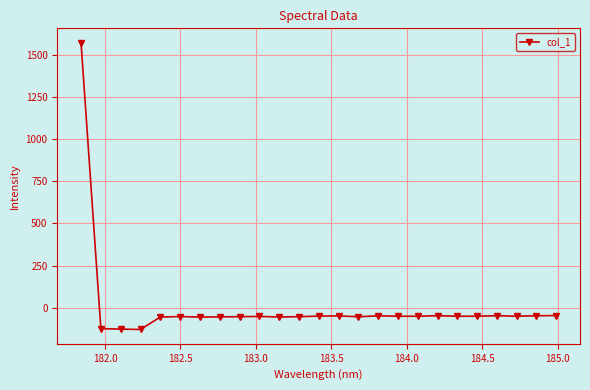

What is the value of the 21st point from the left?

-50.2